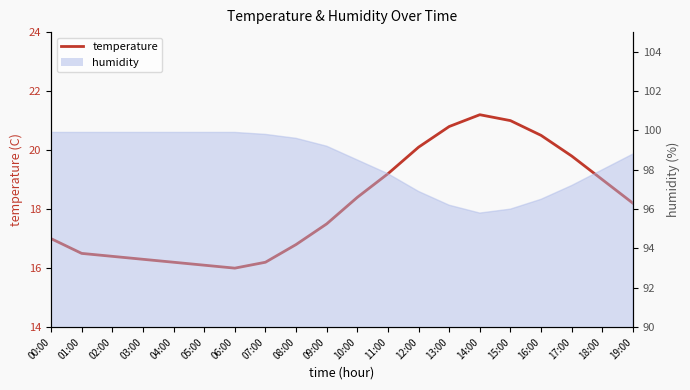

Is it true that the value at 14:00 is 9.4?

False